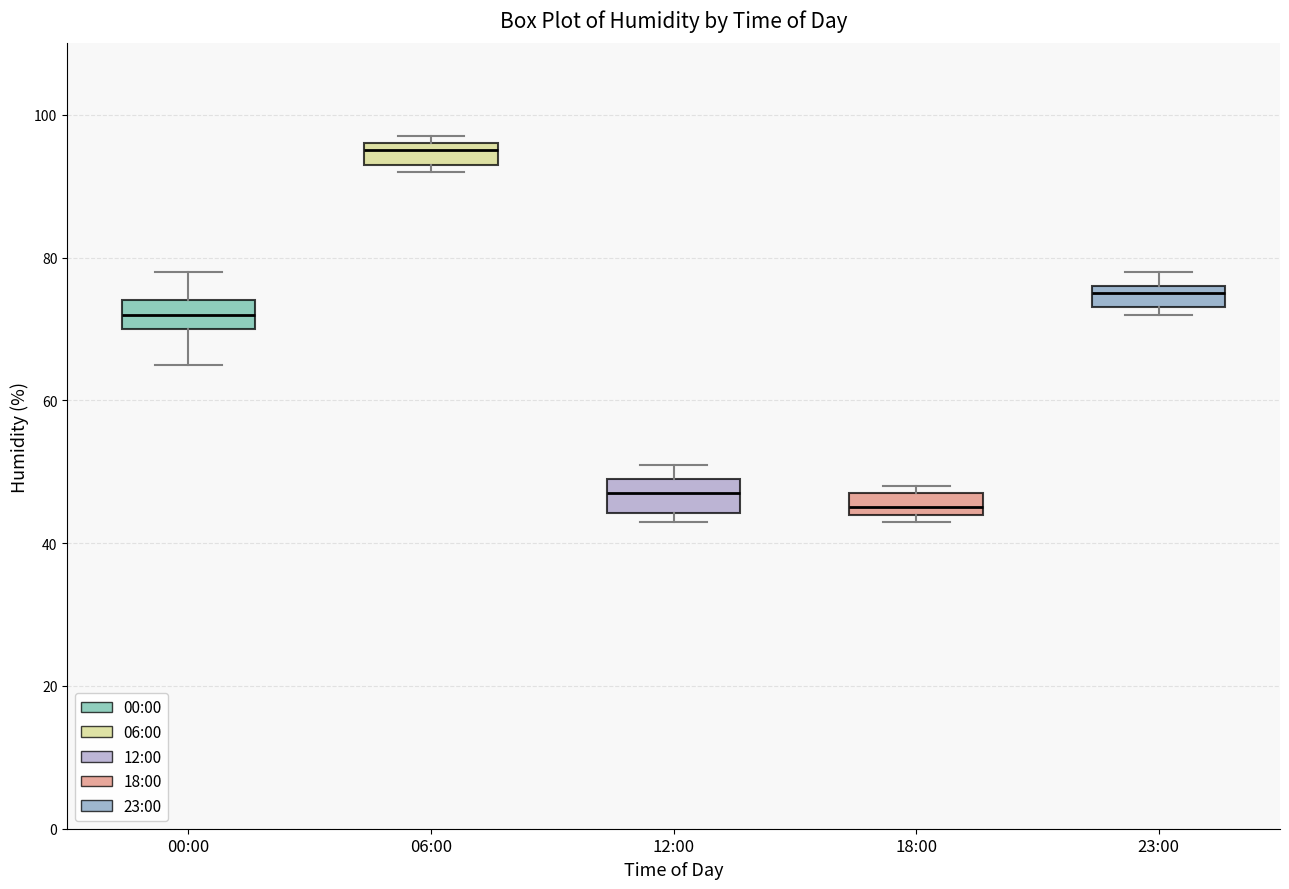

Reading left to right, read every box against the y-axis: the position of its median line, the range the box covers, and the ends of its whiskers. The values are not printed on the chart, so give them approximately, as read against the axis.

00:00: median 72, box 70 to 74, whiskers 66 to 78
06:00: median 96 (just below the box's upper edge), box 94 to 96, whiskers 92 to 98
12:00: median 48, box 44 to 50, whiskers 44 (just below the box's lower edge) to 52
18:00: median 46, box 44 to 48, whiskers 44 (just below the box's lower edge) to 48 (just above the box's upper edge)
23:00: median 76 (just below the box's upper edge), box 74 to 76, whiskers 72 to 78